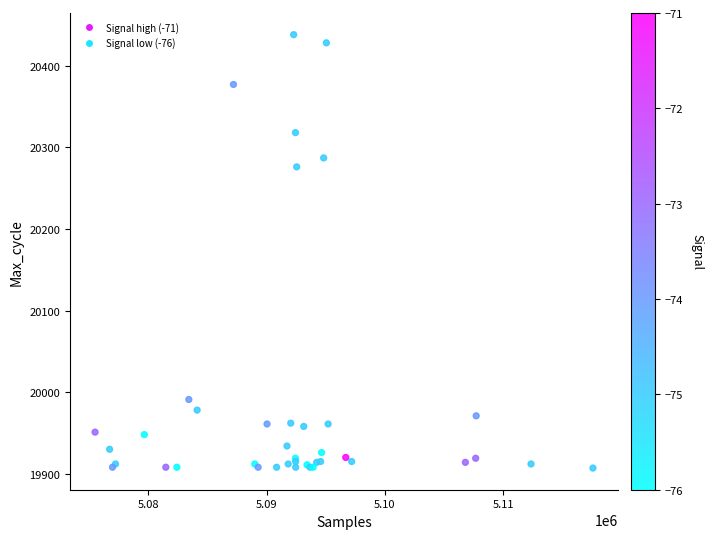

What Y value in the scatter plot is closest to 20172?

20276